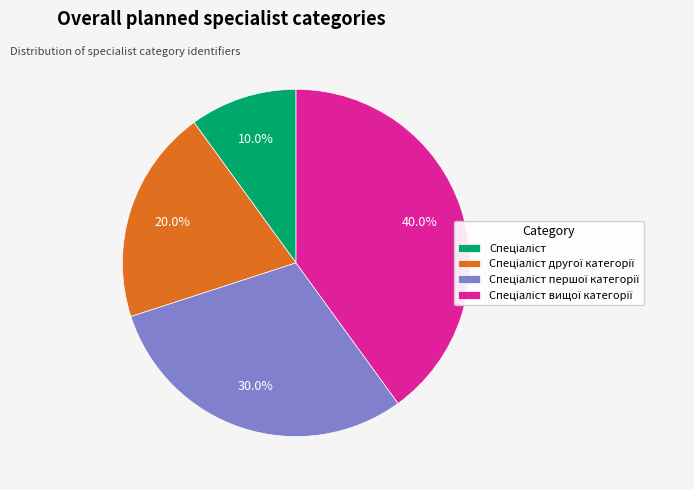

Is there any slice that represents more than half of the pie?

No